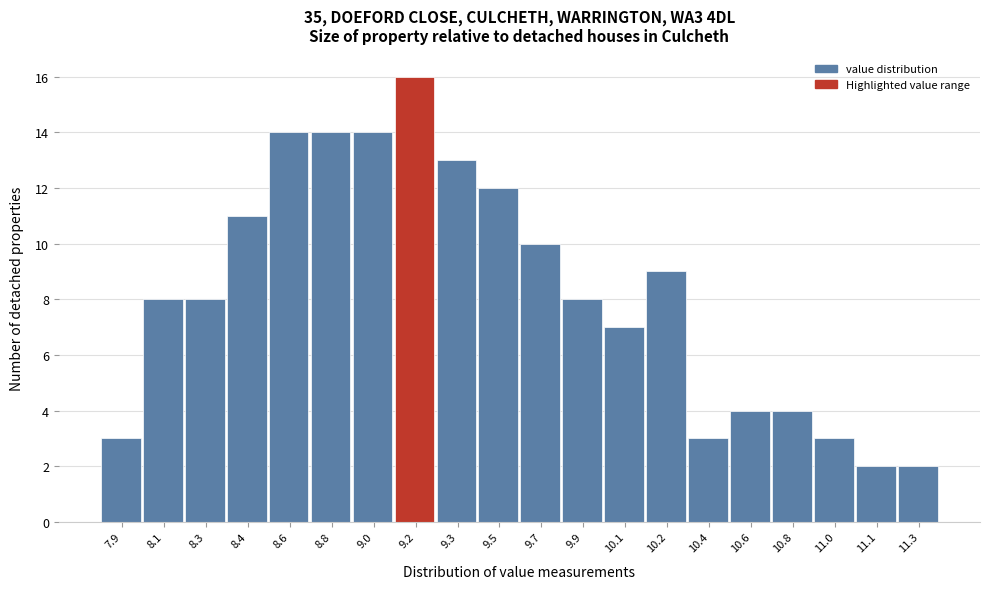

Reading left to right, what are all the values shown in this chart?

7.9=3	8.1=8	8.3=8	8.4=11	8.6=14	8.8=14	9.0=14	9.2=16	9.3=13	9.5=12	9.7=10	9.9=8	10.1=7	10.2=9	10.4=3	10.6=4	10.8=4	11.0=3	11.1=2	11.3=2